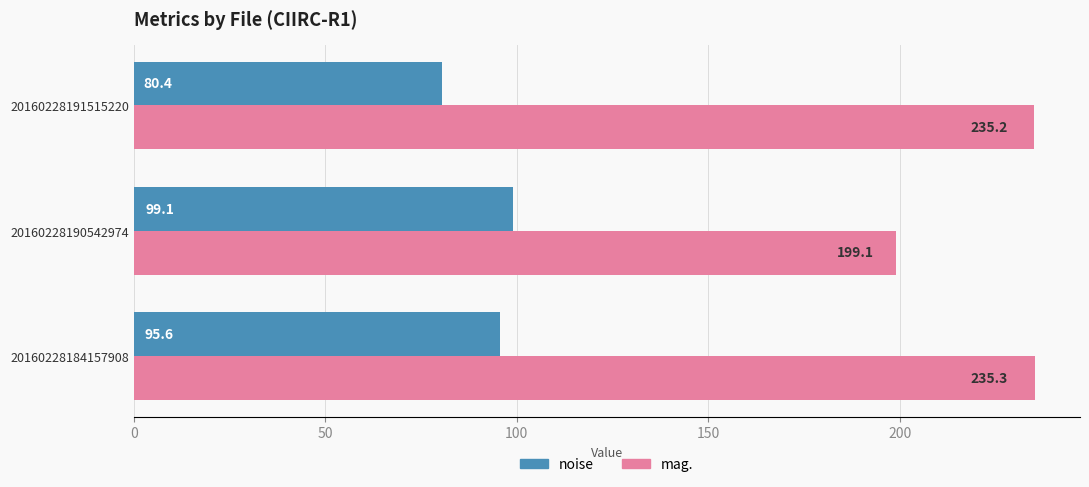

True or false: mag. has a value of 329.6 at 20160228184157908.

False